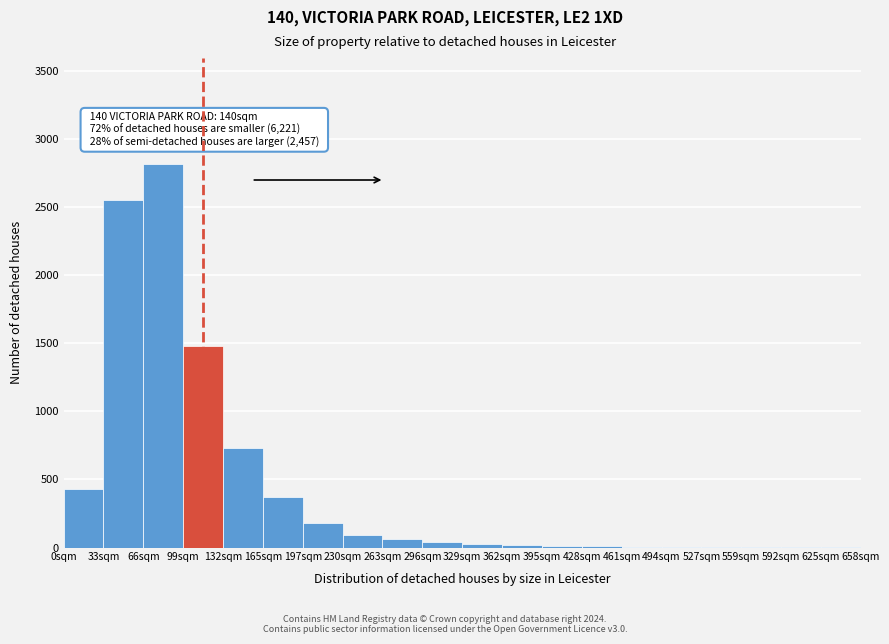

Over which range of the x-axis is the bar tallest?

66 to 99